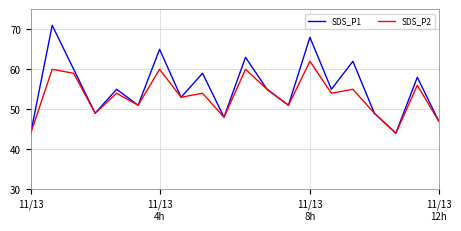

What is the minimum value shown in the chart?

44